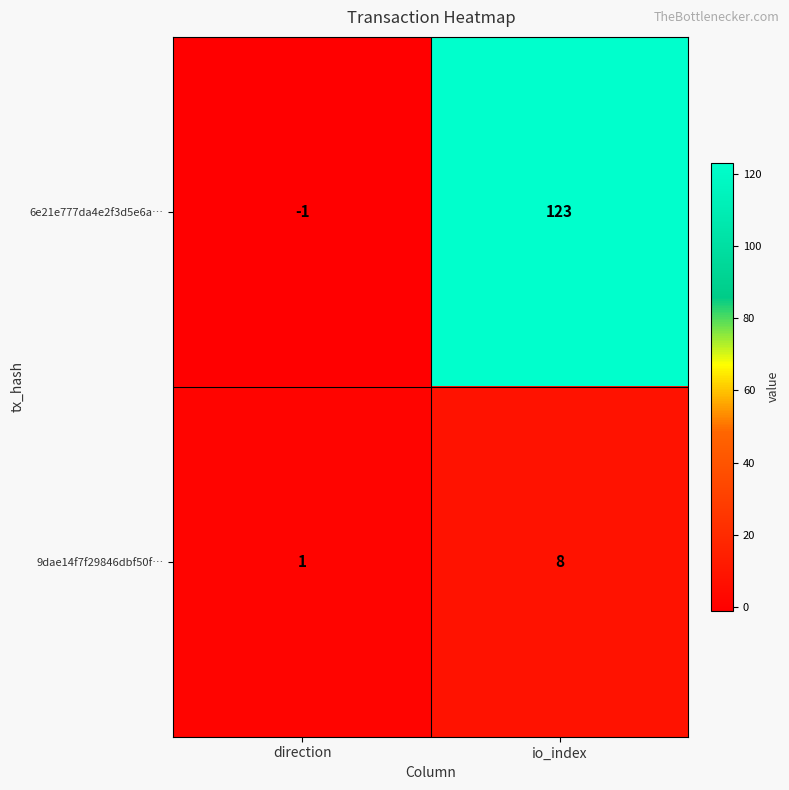

How many values in the 6e21e777da4e2f3d5e6a… series are below 123?

1